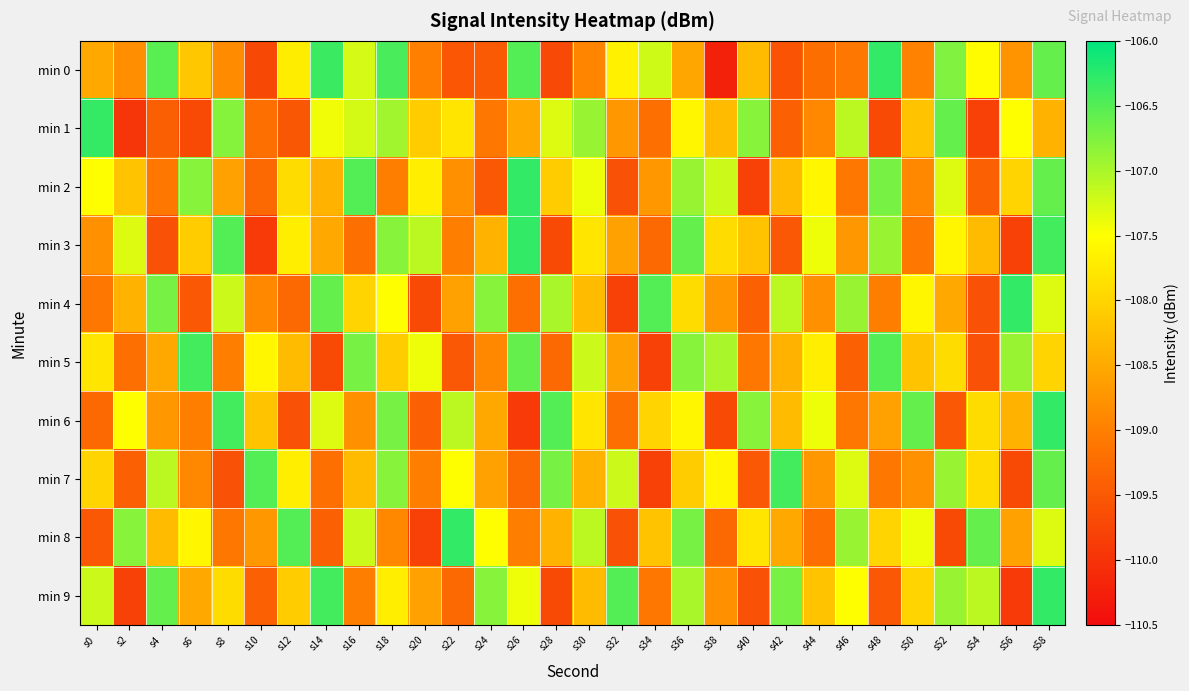

Reading left to right, transcribe all the data shown in this chart.

min 0: s0=-108.5	s2=-108.8	s4=-106.5	s6=-108.1	s8=-108.8	s10=-109.7	s12=-107.7	s14=-106.4	s16=-107.3	s18=-106.4	s20=-109.0	s22=-109.5	s24=-109.5	s26=-106.5	s28=-109.7	s30=-108.9	s32=-107.7	s34=-107.2	s36=-108.5	s38=-110.2	s40=-108.3	s42=-109.6	s44=-109.2	s46=-109.1	s48=-106.3	s50=-109.0	s52=-106.8	s54=-107.5	s56=-108.8	s58=-106.6
min 1: s0=-106.3	s2=-110.0	s4=-109.4	s6=-109.7	s8=-106.8	s10=-109.2	s12=-109.5	s14=-107.4	s16=-107.2	s18=-106.9	s20=-108.1	s22=-107.8	s24=-109.1	s26=-108.5	s28=-107.3	s30=-106.9	s32=-108.7	s34=-109.2	s36=-107.6	s38=-108.3	s40=-106.8	s42=-109.4	s44=-108.9	s46=-107.1	s48=-109.7	s50=-108.2	s52=-106.6	s54=-109.8	s56=-107.5	s58=-108.4
min 2: s0=-107.5	s2=-108.2	s4=-109.1	s6=-106.8	s8=-108.6	s10=-109.3	s12=-107.9	s14=-108.4	s16=-106.5	s18=-109.0	s20=-107.7	s22=-108.8	s24=-109.5	s26=-106.3	s28=-108.1	s30=-107.4	s32=-109.6	s34=-108.7	s36=-106.9	s38=-107.2	s40=-109.8	s42=-108.3	s44=-107.6	s46=-109.1	s48=-106.7	s50=-108.9	s52=-107.3	s54=-109.4	s56=-108.0	s58=-106.6
min 3: s0=-108.8	s2=-107.3	s4=-109.6	s6=-108.1	s8=-106.5	s10=-109.9	s12=-107.7	s14=-108.5	s16=-109.2	s18=-106.8	s20=-107.1	s22=-109.0	s24=-108.4	s26=-106.3	s28=-109.7	s30=-107.8	s32=-108.6	s34=-109.3	s36=-106.6	s38=-107.9	s40=-108.2	s42=-109.5	s44=-107.4	s46=-108.7	s48=-106.9	s50=-109.1	s52=-107.6	s54=-108.3	s56=-109.8	s58=-106.4
min 4: s0=-109.1	s2=-108.4	s4=-106.7	s6=-109.5	s8=-107.2	s10=-108.9	s12=-109.3	s14=-106.6	s16=-108.0	s18=-107.5	s20=-109.7	s22=-108.6	s24=-106.8	s26=-109.2	s28=-107.0	s30=-108.3	s32=-109.8	s34=-106.5	s36=-107.9	s38=-108.7	s40=-109.4	s42=-107.1	s44=-108.8	s46=-106.9	s48=-109.0	s50=-107.6	s52=-108.5	s54=-109.6	s56=-106.3	s58=-107.3
min 5: s0=-107.8	s2=-109.2	s4=-108.5	s6=-106.4	s8=-109.0	s10=-107.6	s12=-108.3	s14=-109.7	s16=-106.7	s18=-108.1	s20=-107.4	s22=-109.5	s24=-108.9	s26=-106.6	s28=-109.3	s30=-107.2	s32=-108.6	s34=-109.8	s36=-106.8	s38=-107.0	s40=-109.1	s42=-108.4	s44=-107.7	s46=-109.4	s48=-106.5	s50=-108.2	s52=-107.9	s54=-109.6	s56=-106.9	s58=-108.0
min 6: s0=-109.3	s2=-107.5	s4=-108.7	s6=-109.0	s8=-106.4	s10=-108.2	s12=-109.6	s14=-107.3	s16=-108.8	s18=-106.7	s20=-109.4	s22=-107.1	s24=-108.5	s26=-109.9	s28=-106.5	s30=-107.8	s32=-109.2	s34=-108.0	s36=-107.6	s38=-109.7	s40=-106.8	s42=-108.3	s44=-107.4	s46=-109.1	s48=-108.6	s50=-106.6	s52=-109.5	s54=-107.9	s56=-108.4	s58=-106.3
min 7: s0=-108.0	s2=-109.4	s4=-107.1	s6=-108.9	s8=-109.6	s10=-106.5	s12=-107.7	s14=-109.2	s16=-108.3	s18=-106.8	s20=-109.0	s22=-107.5	s24=-108.6	s26=-109.3	s28=-106.7	s30=-108.4	s32=-107.2	s34=-109.8	s36=-108.1	s38=-107.6	s40=-109.5	s42=-106.4	s44=-108.7	s46=-107.3	s48=-109.1	s50=-108.8	s52=-106.9	s54=-107.9	s56=-109.7	s58=-106.6
min 8: s0=-109.5	s2=-106.8	s4=-108.3	s6=-107.6	s8=-109.1	s10=-108.7	s12=-106.5	s14=-109.4	s16=-107.2	s18=-108.9	s20=-109.8	s22=-106.3	s24=-107.5	s26=-109.0	s28=-108.4	s30=-107.1	s32=-109.6	s34=-108.2	s36=-106.7	s38=-109.3	s40=-107.8	s42=-108.5	s44=-109.2	s46=-106.9	s48=-108.0	s50=-107.4	s52=-109.7	s54=-106.6	s56=-108.6	s58=-107.3
min 9: s0=-107.2	s2=-109.8	s4=-106.6	s6=-108.5	s8=-107.9	s10=-109.4	s12=-108.1	s14=-106.4	s16=-109.0	s18=-107.7	s20=-108.6	s22=-109.3	s24=-106.8	s26=-107.4	s28=-109.7	s30=-108.3	s32=-106.5	s34=-109.1	s36=-107.0	s38=-108.8	s40=-109.6	s42=-106.7	s44=-108.2	s46=-107.5	s48=-109.5	s50=-108.0	s52=-106.9	s54=-107.1	s56=-109.9	s58=-106.3